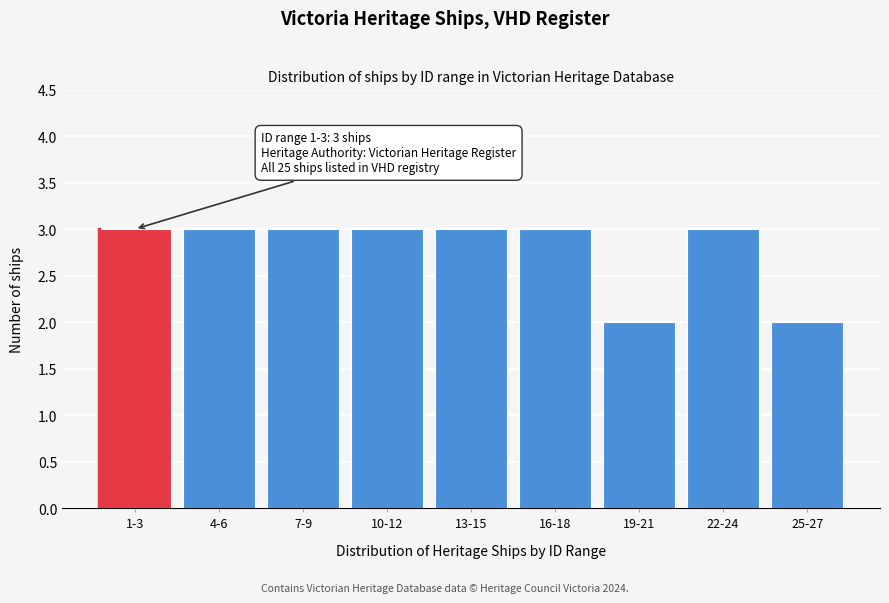

Reading left to right, transcribe all the data shown in this chart.

3	3	3	3	3	3	2	3	2